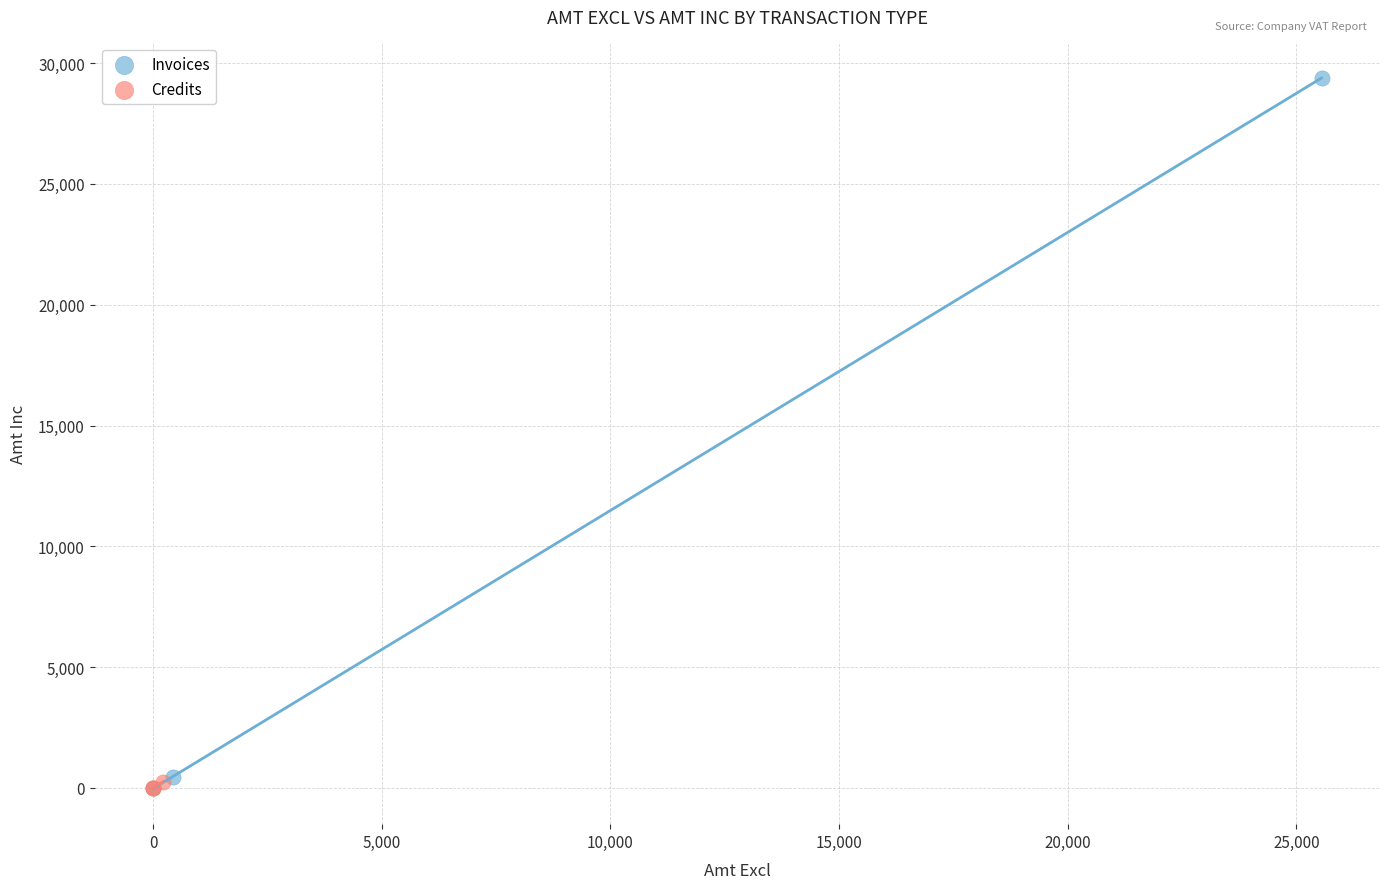

Which series contains the highest Y value?

Invoices